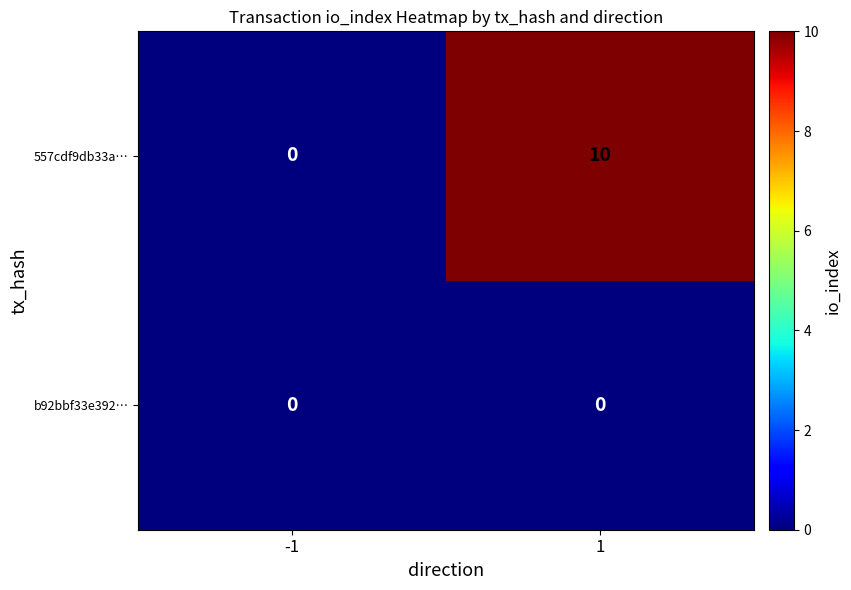

What is the total value across all series at 1?

10